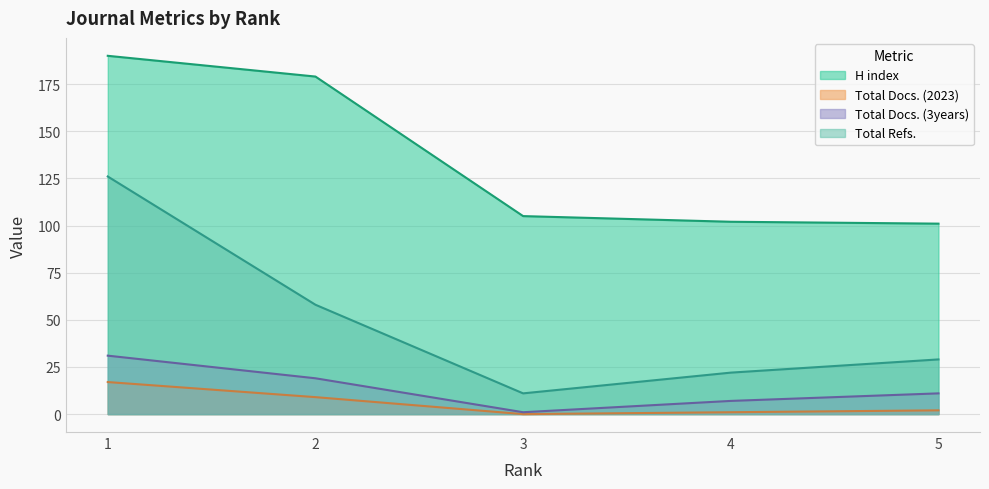

Is it true that Total Refs. equals 22 at 4?

True